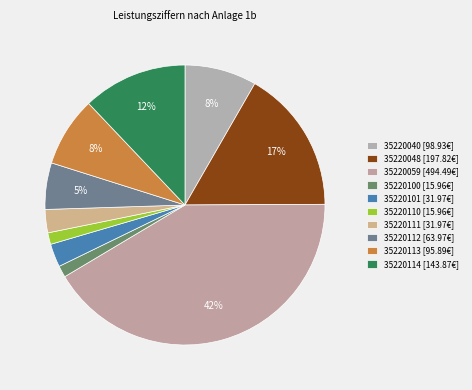

To the nearest percent, what portion does 35220114 represent?

12%